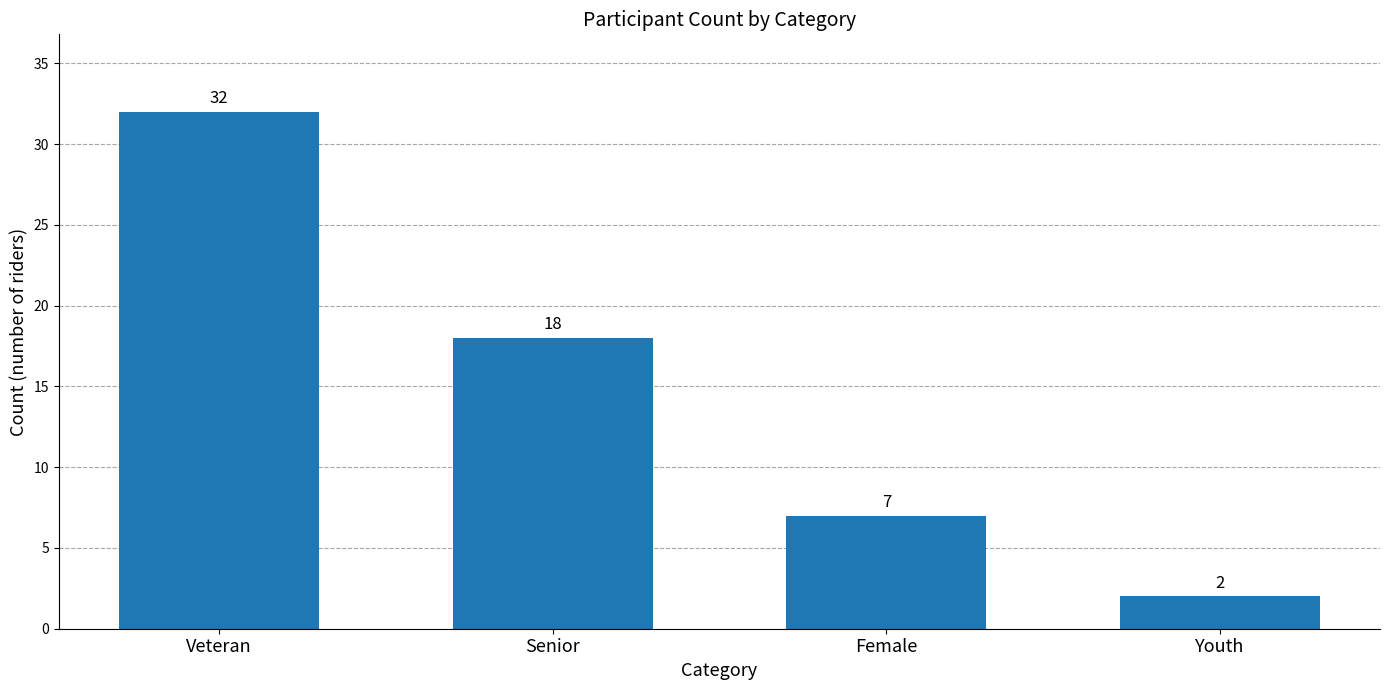

How many values are between 7 and 32?

3